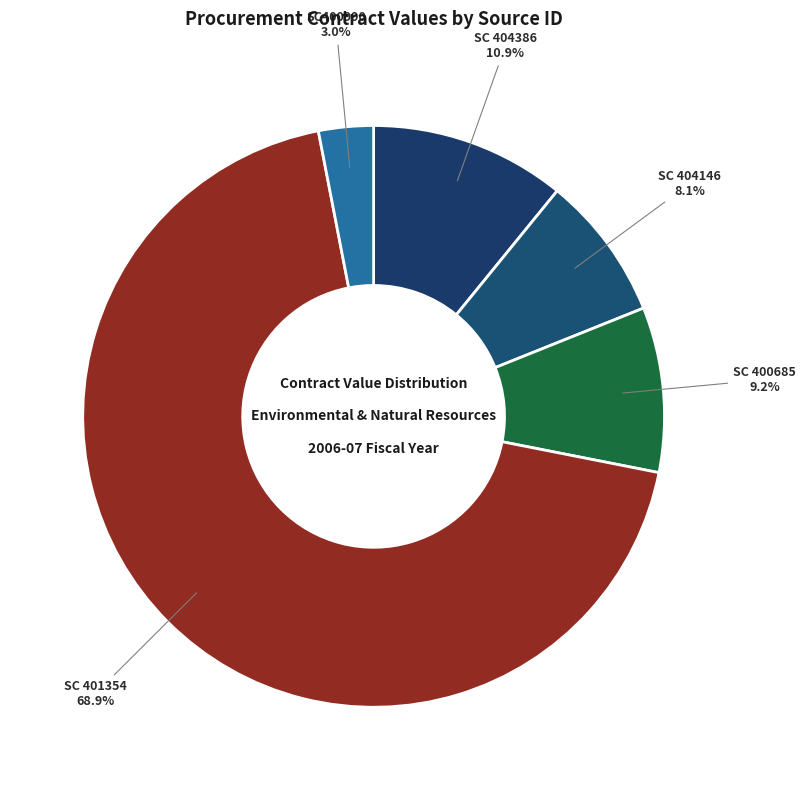

To the nearest percent, what is the difference between the largest and smallest slice percentages?

66%